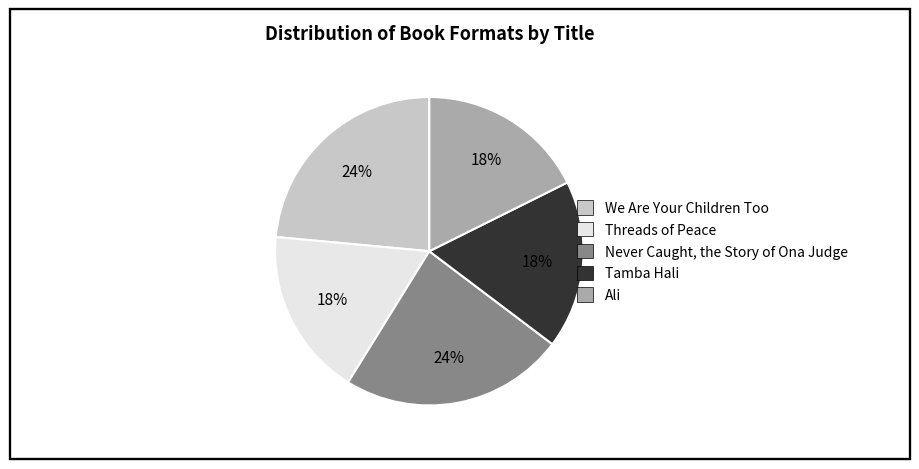

Combined, do Threads of Peace and Ali account for over 50%?

No